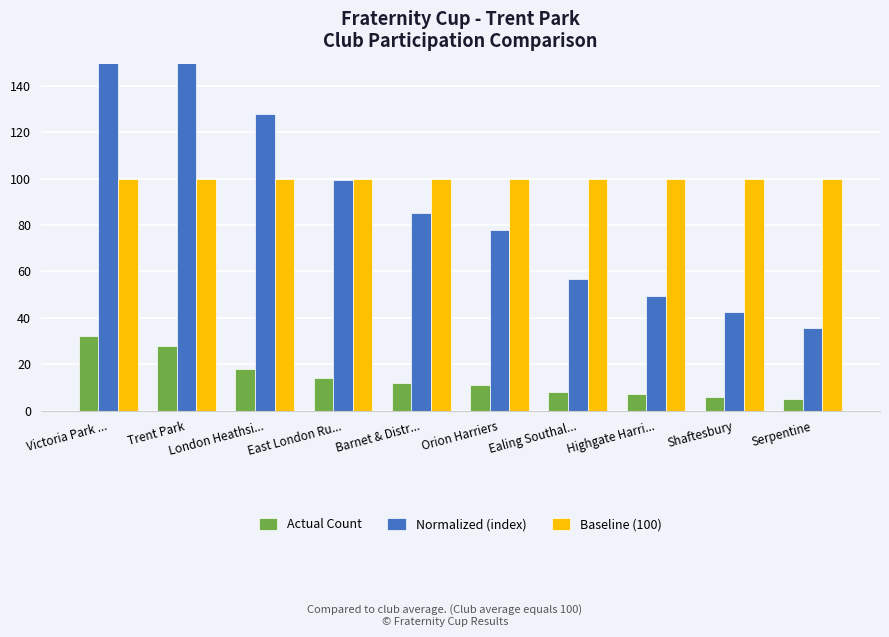

Read the Normalized (index) value at Orion Harriers.

78.0